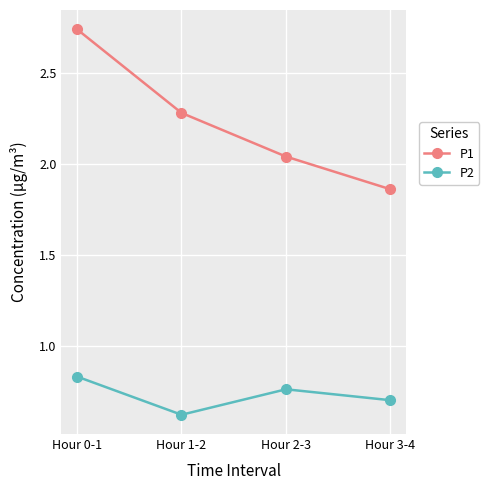

What position from the right is Hour 0-1?

4